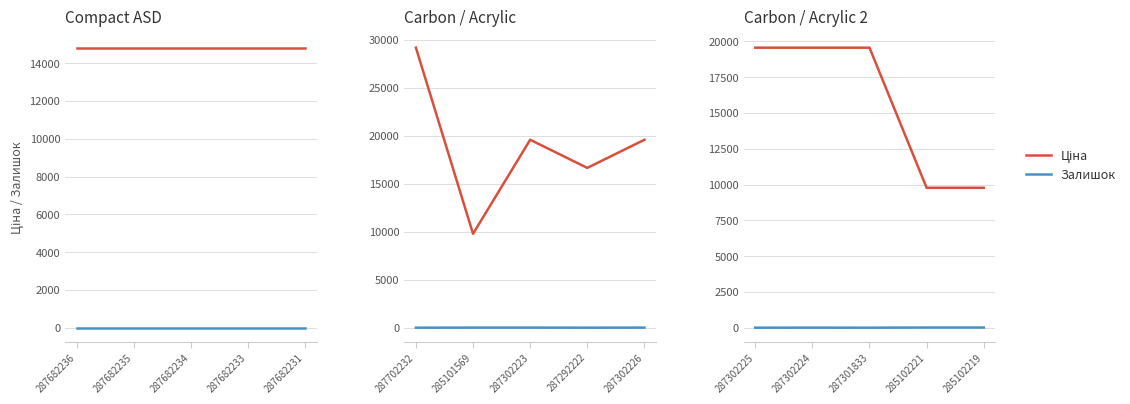

How many lines are shown in the chart?

2